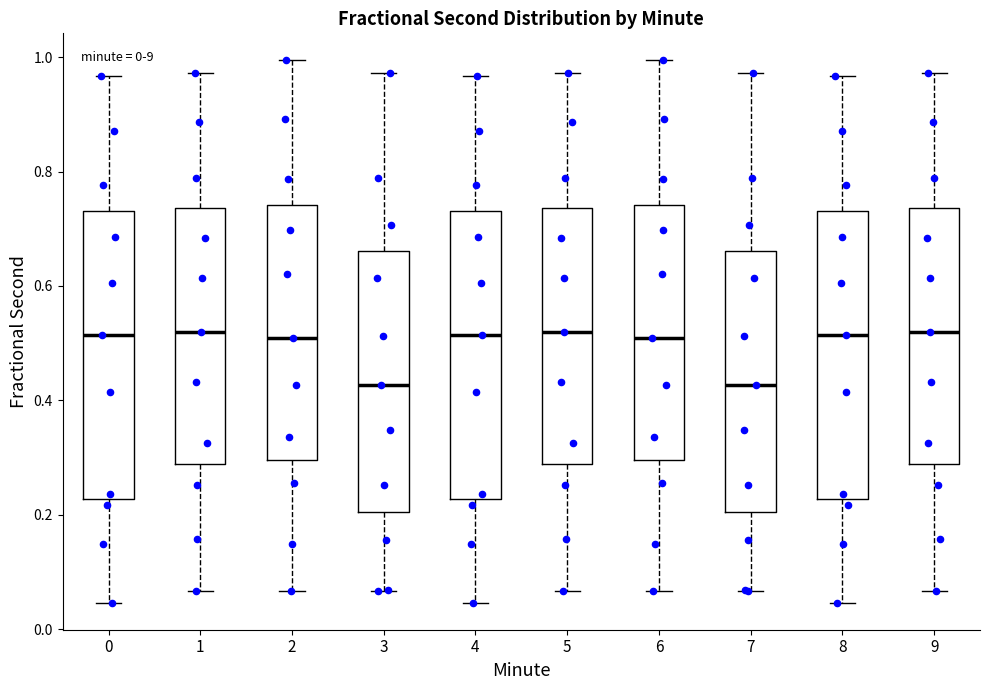

Reading left to right, read every box against the y-axis: the position of its median line, the range the box covers, and the ends of its whiskers. The values are not printed on the chart, so give them approximately, as read against the axis.

0: median 0.52, box 0.22 to 0.74, whiskers 0.04 to 0.96
1: median 0.52, box 0.28 to 0.74, whiskers 0.06 to 0.98
2: median 0.50, box 0.30 to 0.74, whiskers 0.06 to 1.00
3: median 0.42, box 0.20 to 0.66, whiskers 0.06 to 0.98
4: median 0.52, box 0.22 to 0.74, whiskers 0.04 to 0.96
5: median 0.52, box 0.28 to 0.74, whiskers 0.06 to 0.98
6: median 0.50, box 0.30 to 0.74, whiskers 0.06 to 1.00
7: median 0.42, box 0.20 to 0.66, whiskers 0.06 to 0.98
8: median 0.52, box 0.22 to 0.74, whiskers 0.04 to 0.96
9: median 0.52, box 0.28 to 0.74, whiskers 0.06 to 0.98